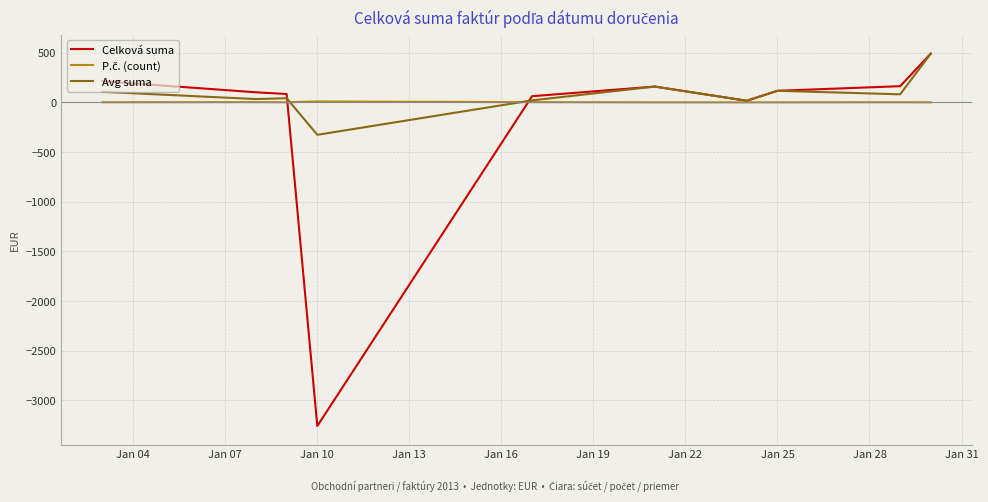

How many categories are shown in the chart?

10